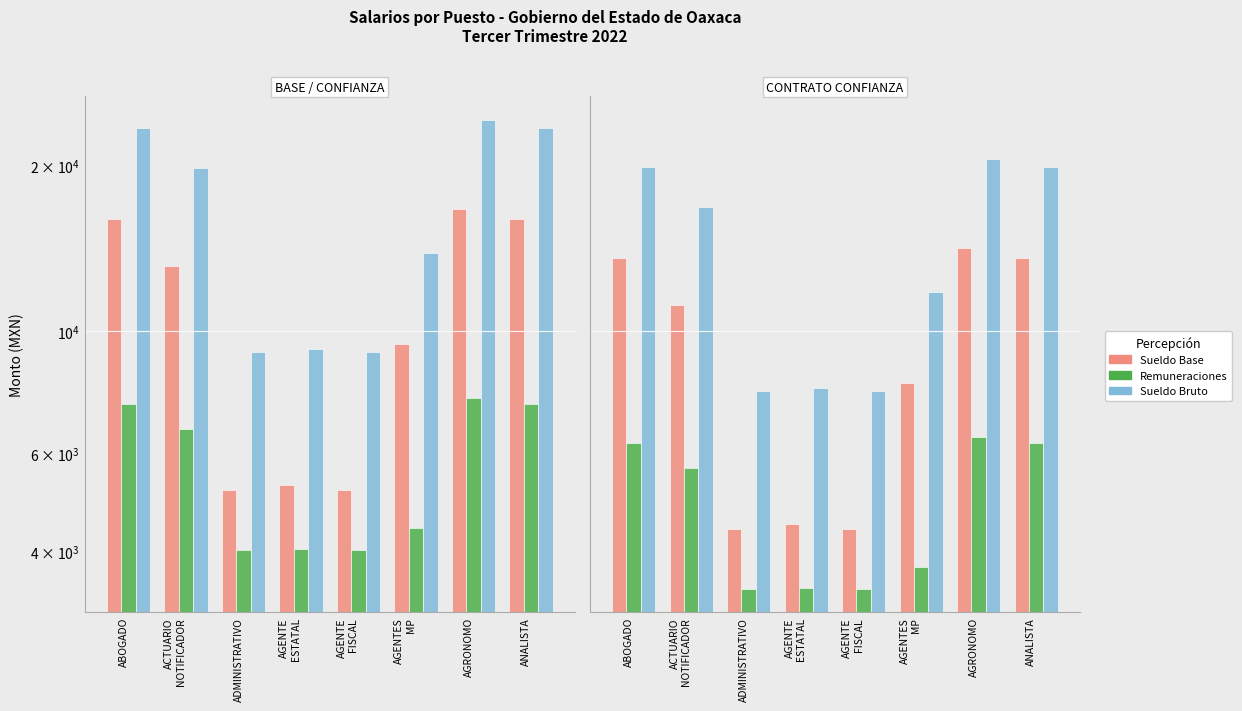

Rank the series by their maximum value, from highest to lowest.

Sueldo Bruto, Sueldo Base, Remuneraciones